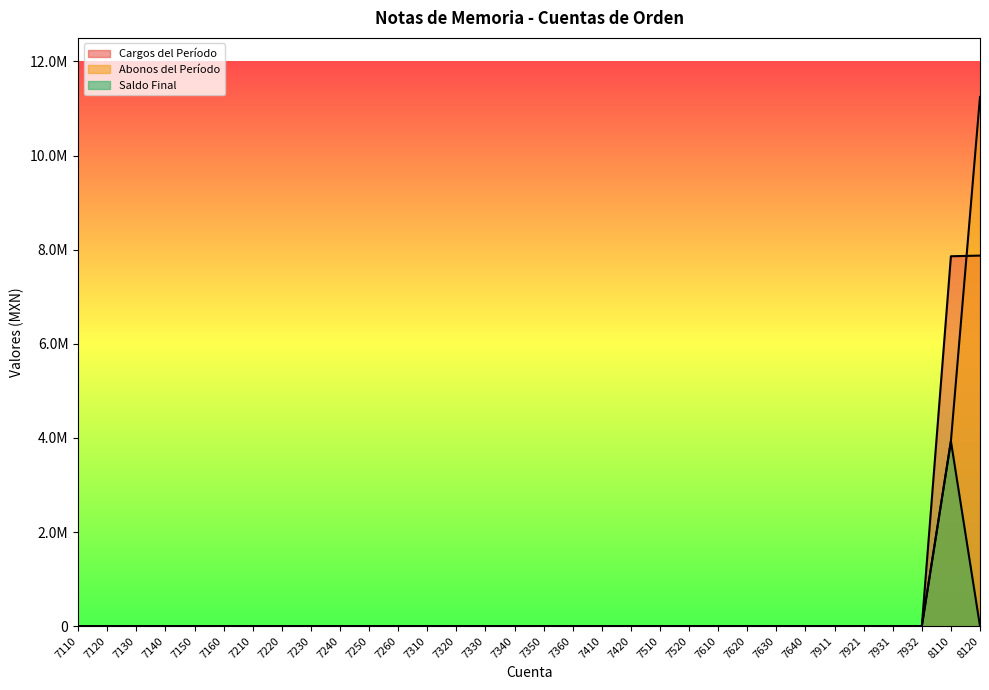

True or false: Abonos del Período and Cargos del Período intersect in this chart.

True